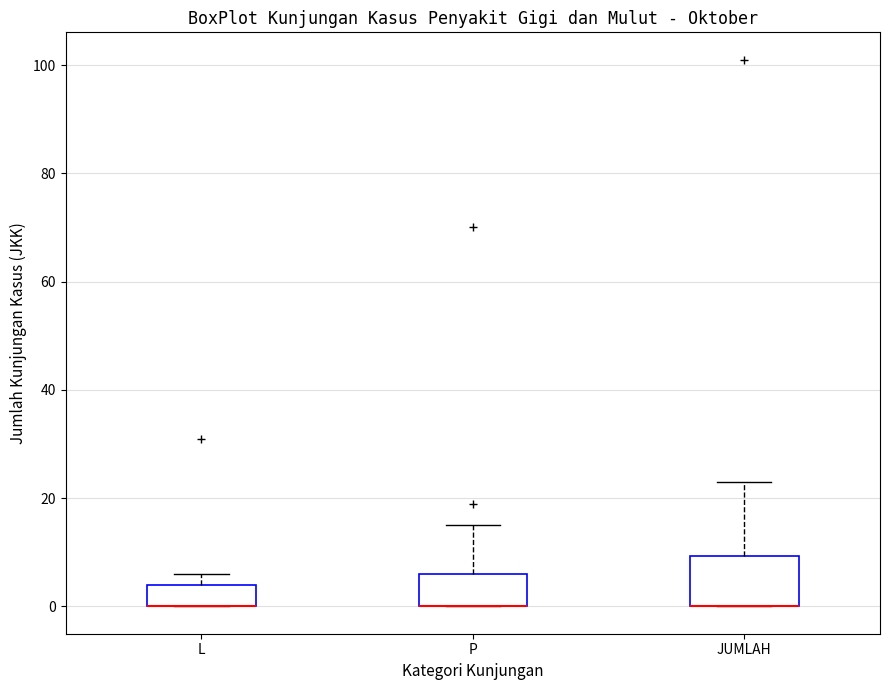

Reading left to right, read every box against the y-axis: the position of its median line, the range the box covers, and the ends of its whiskers. The values are not printed on the chart, so give them approximately, as read against the axis.

L: median 0 (drawn on the box's lower edge), box 0 to 4, whiskers 0 to 6
P: median 0 (drawn on the box's lower edge), box 0 to 6, whiskers 0 to 16
JUMLAH: median 0 (drawn on the box's lower edge), box 0 to 10, whiskers 0 to 24